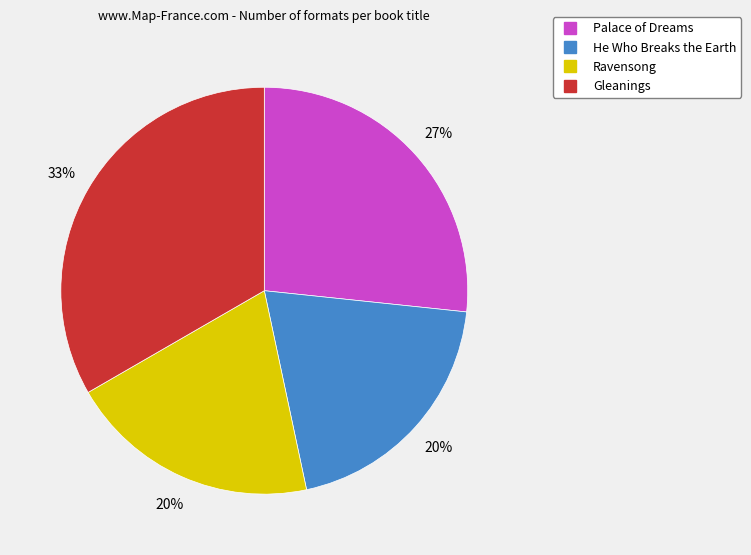

Do Gleanings and He Who Breaks the Earth together represent more than half of the pie?

Yes